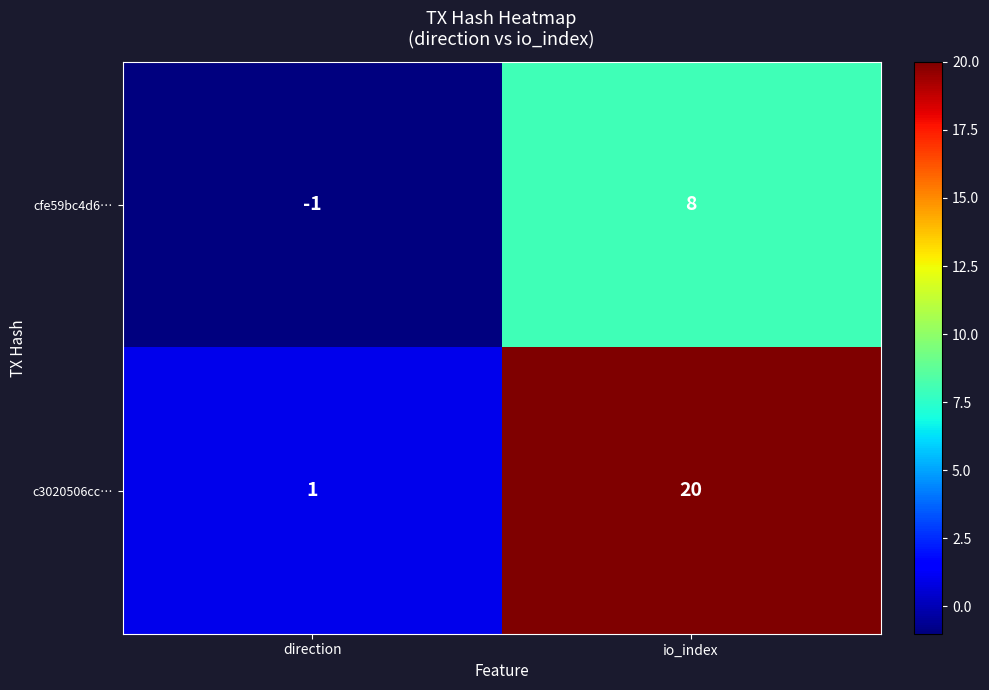

List the labels in order of cfe59bc4d6… value, smallest first.

direction, io_index